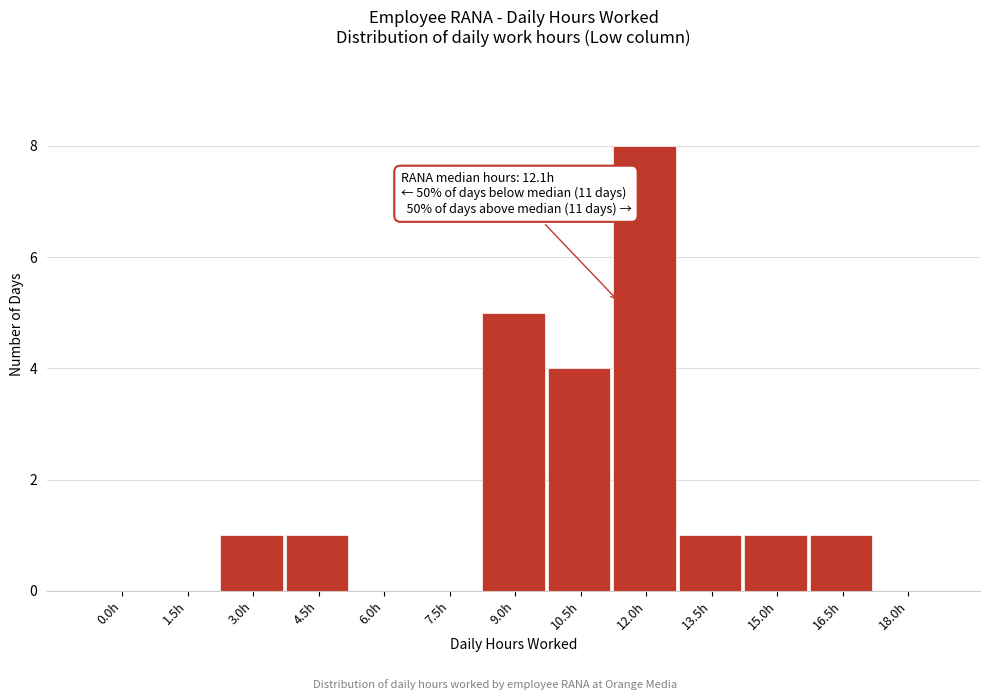

Reading right to left, list all the values displayed in this chart.

18.0h=0	16.5h=1	15.0h=1	13.5h=1	12.0h=8	10.5h=4	9.0h=5	7.5h=0	6.0h=0	4.5h=1	3.0h=1	1.5h=0	0.0h=0